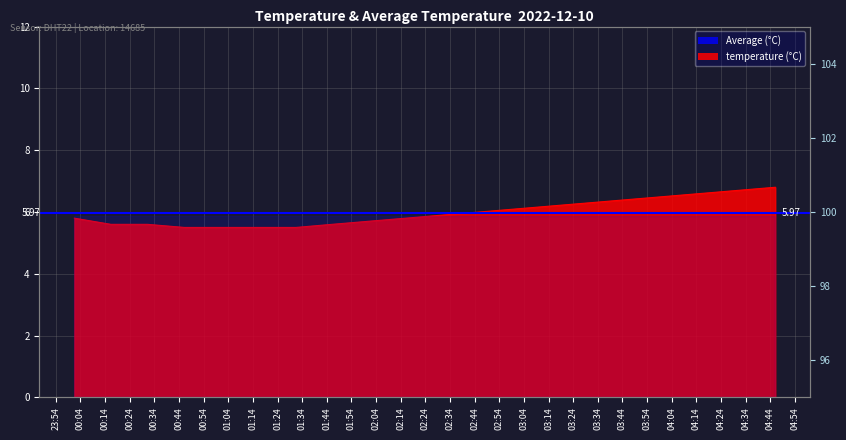

The value at 2022-12-10T02:31:00 is 5.9. True or false?

True